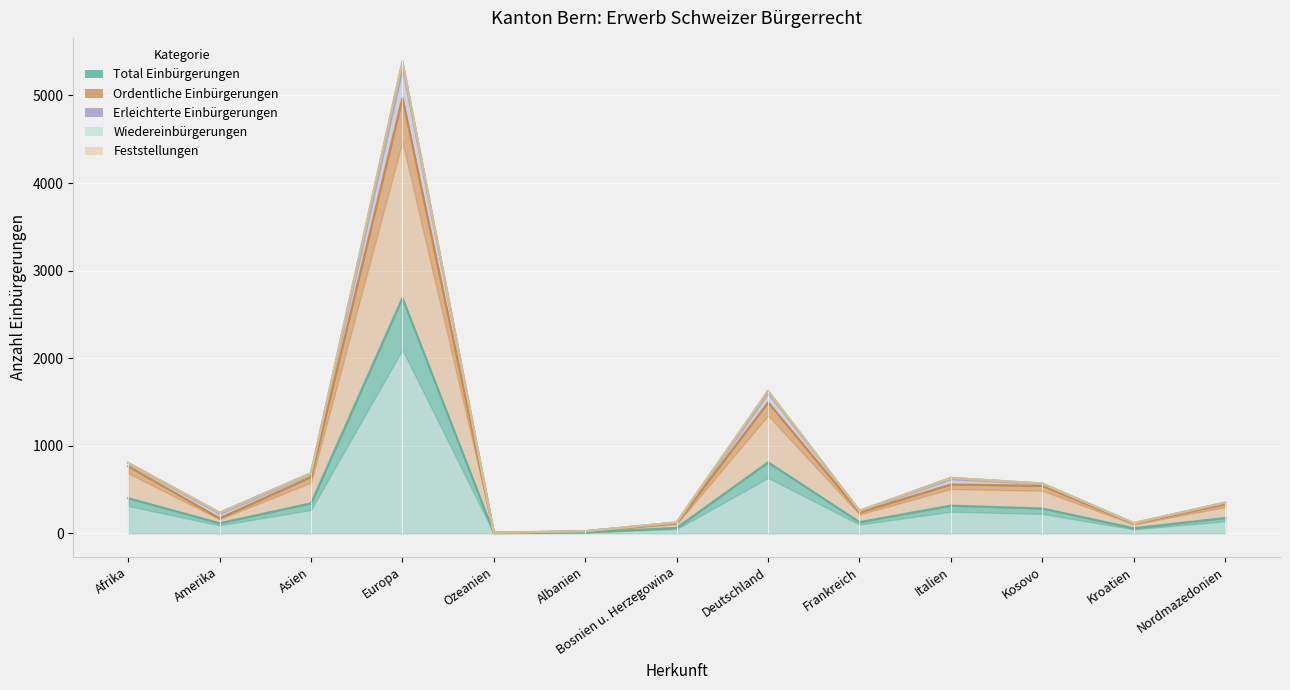

How many data points in Ordentliche Einbürgerungen are less than 335?

6